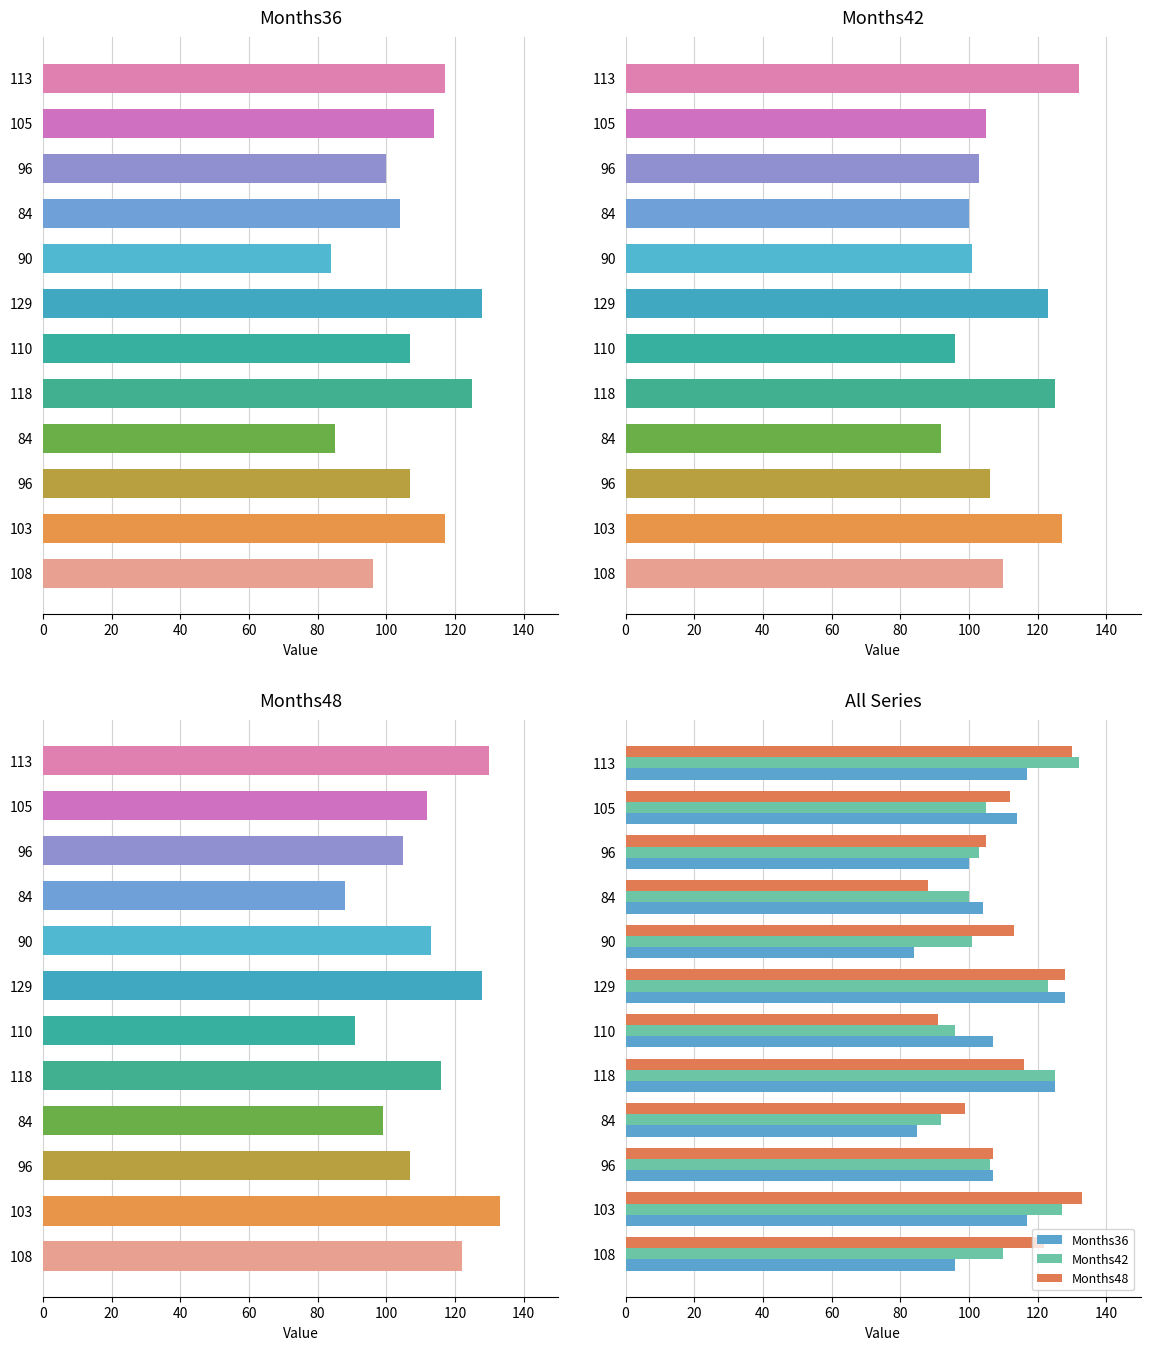

How many bars are there in each group?

3